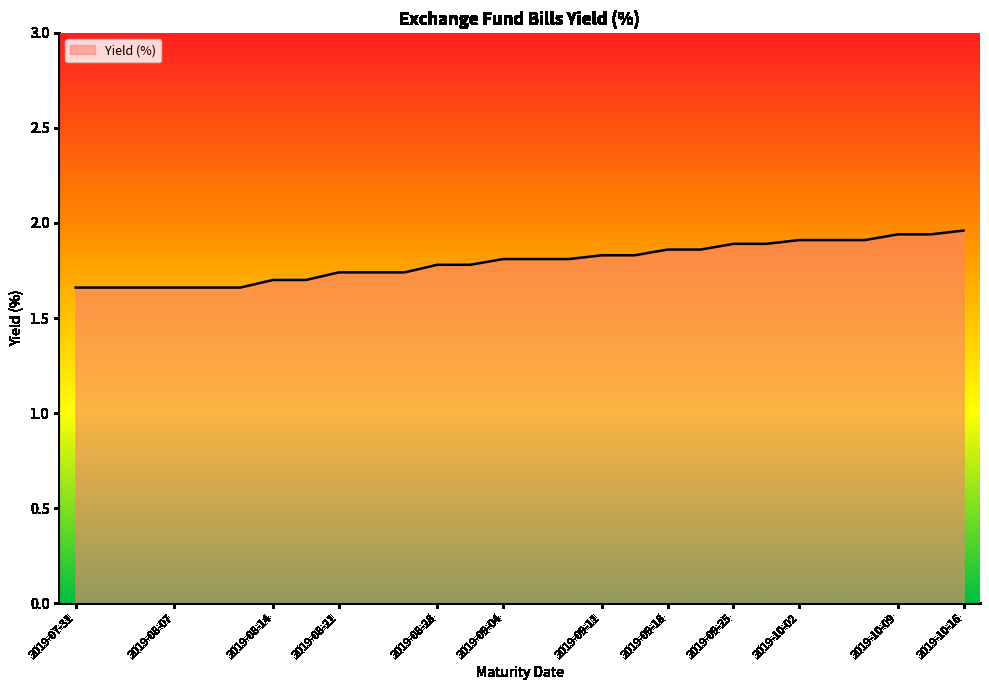

What is the difference between the maximum and minimum values?

0.3